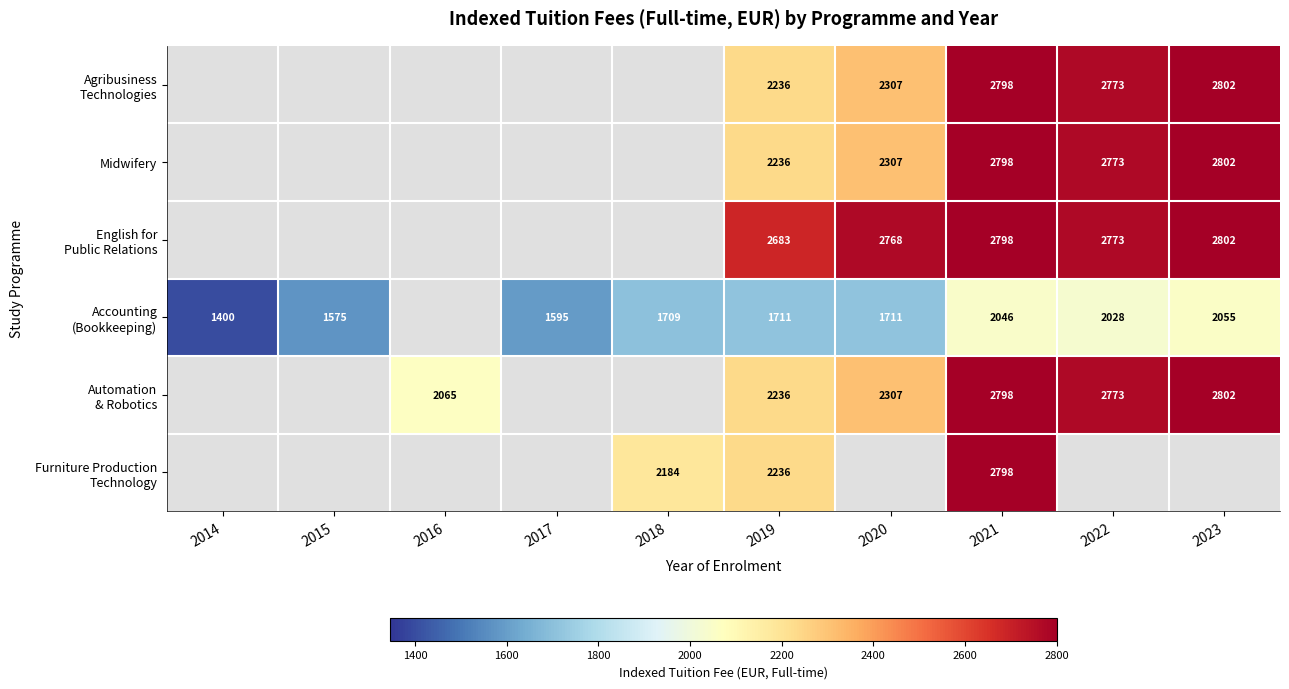

Is it true that English for Public Relations equals 4546.5 at 2020?

False